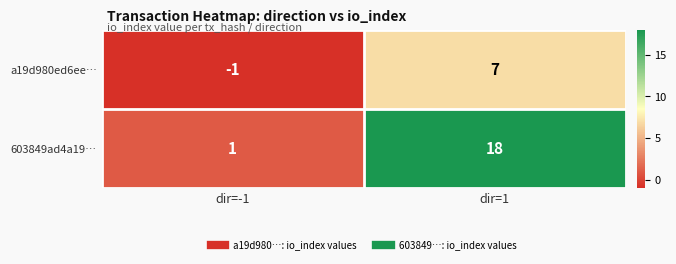

Count the number of data series in this chart.

2